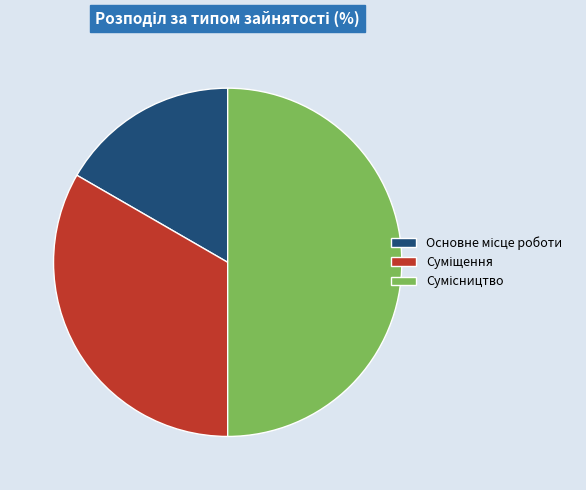

What is the total percentage of Суміщення and Сумісництво?

83.3%